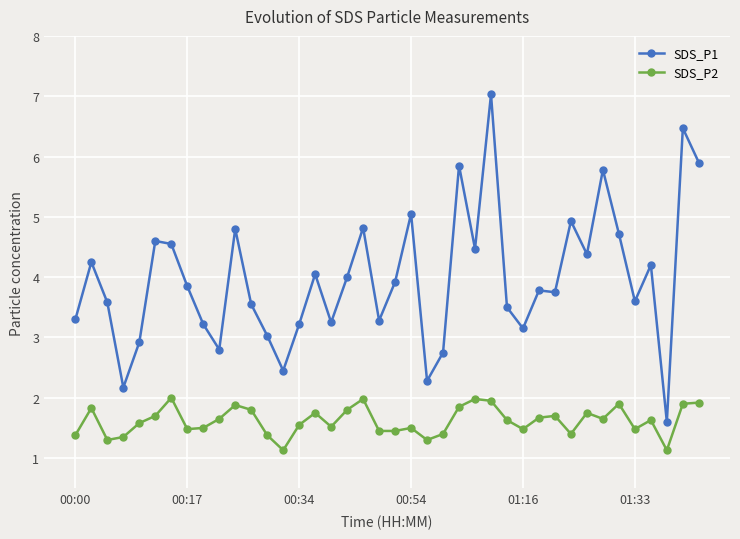

What is the value of the SDS_P2 point at the 18th from the left?

1.8